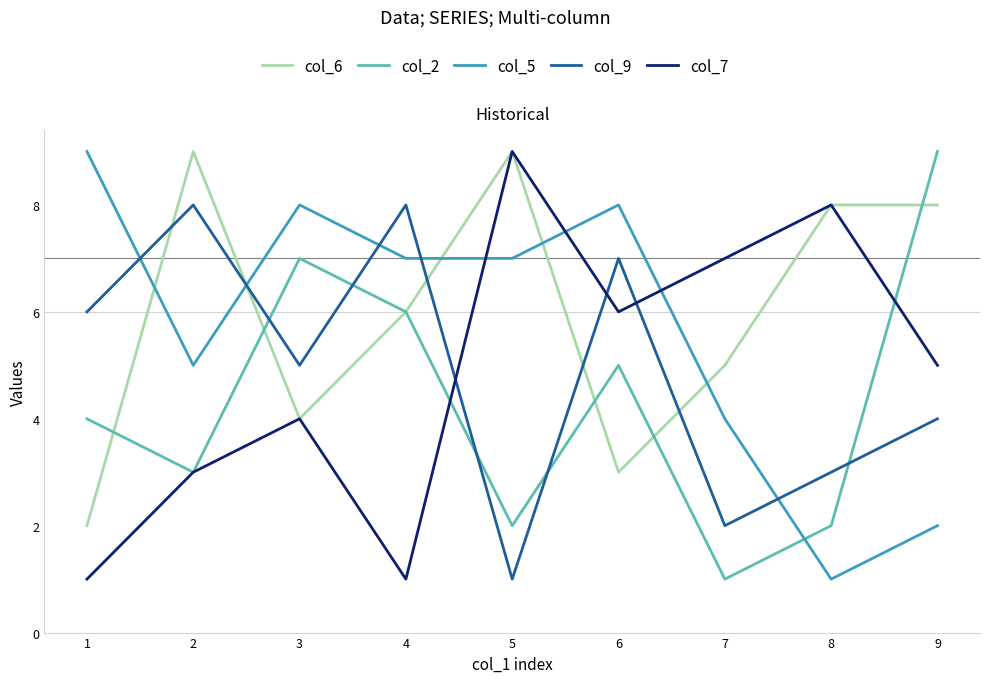

The value of col_2 at 9 is 9. True or false?

True